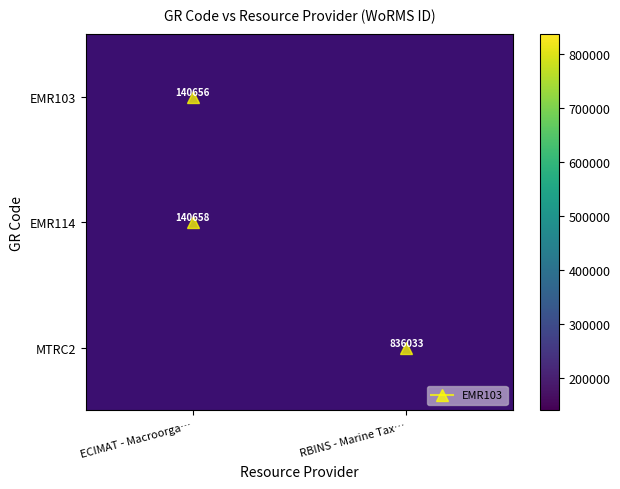

At how many categories does at least one series exceed 525154?

1